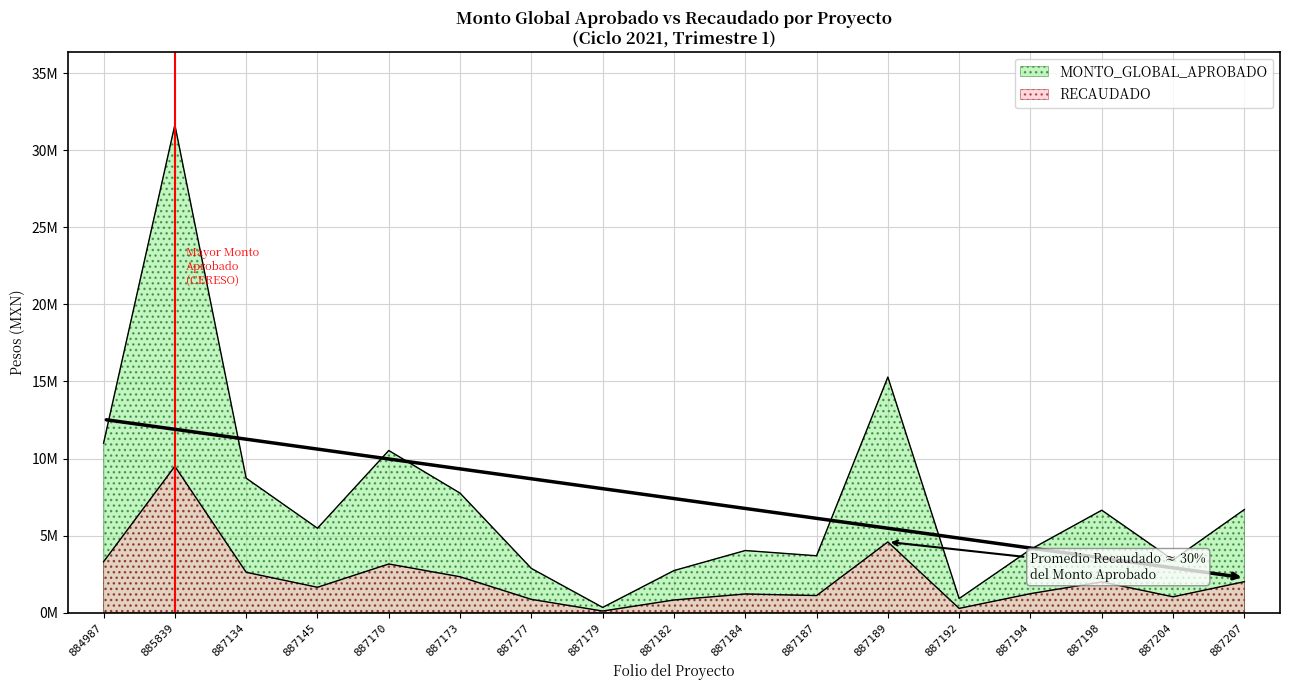

Is it true that RECAUDADO equals 396232.3 at 887192?

False